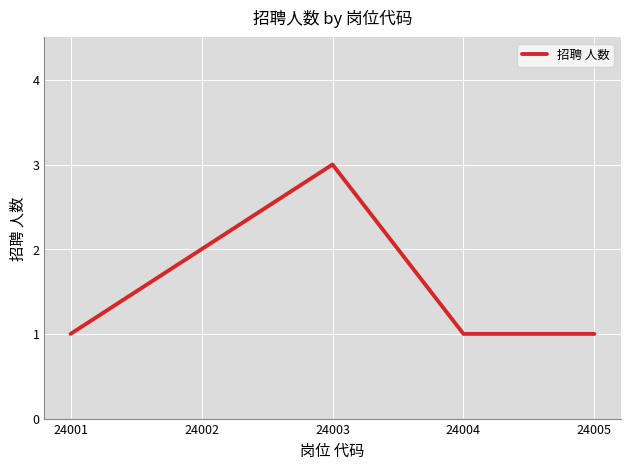

What is the greatest value displayed?

3